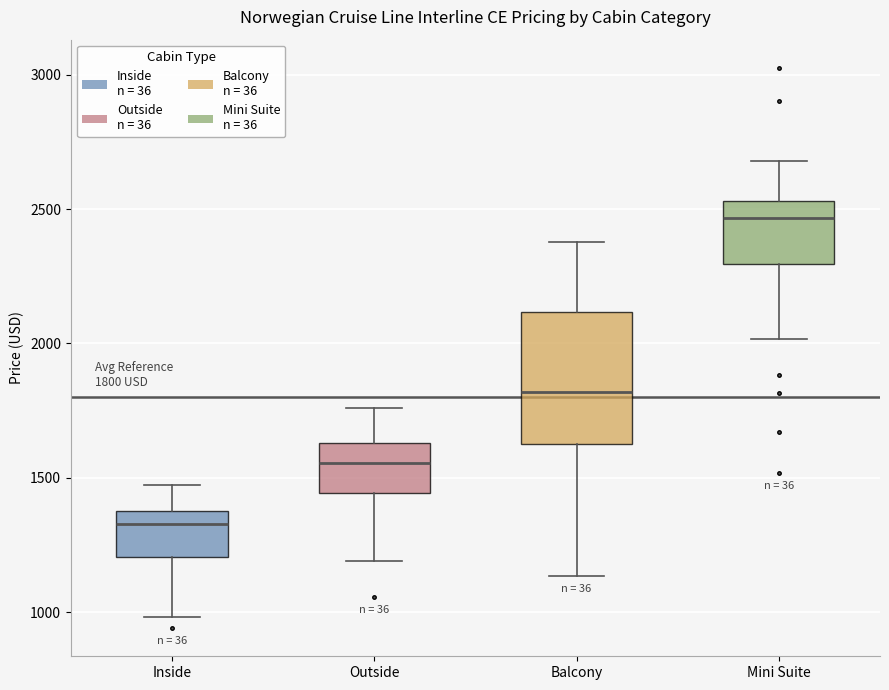

Which box has the highest median line?

Mini Suite